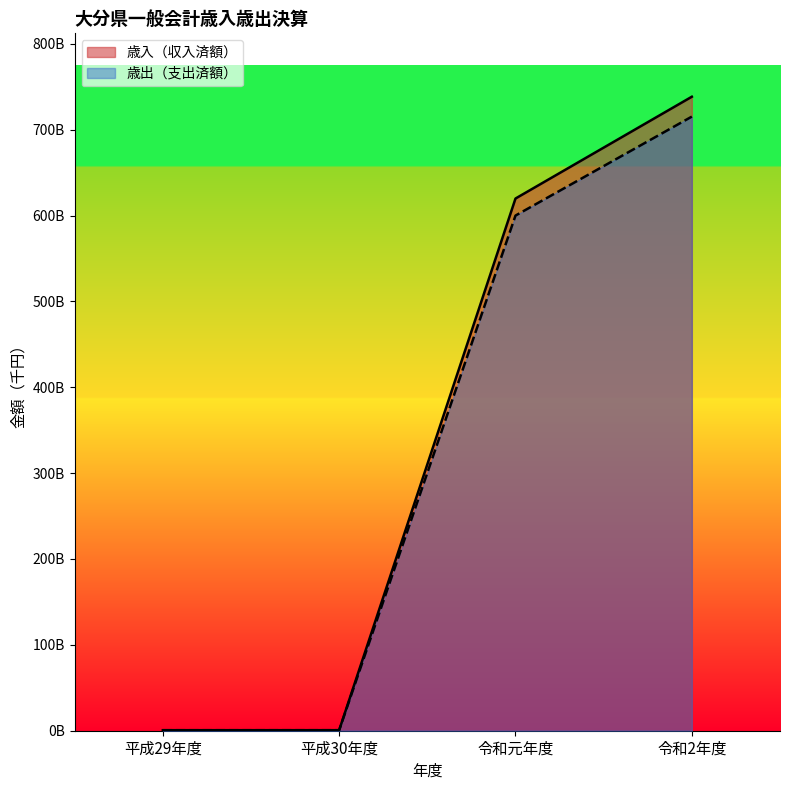

True or false: 歳出（支出済額） and 歳入（収入済額） intersect in this chart.

False